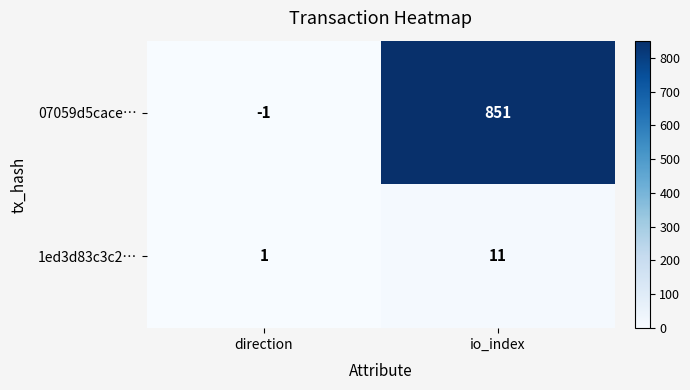

What is the difference between the maximum and minimum values in the 07059d5cace… series?

852